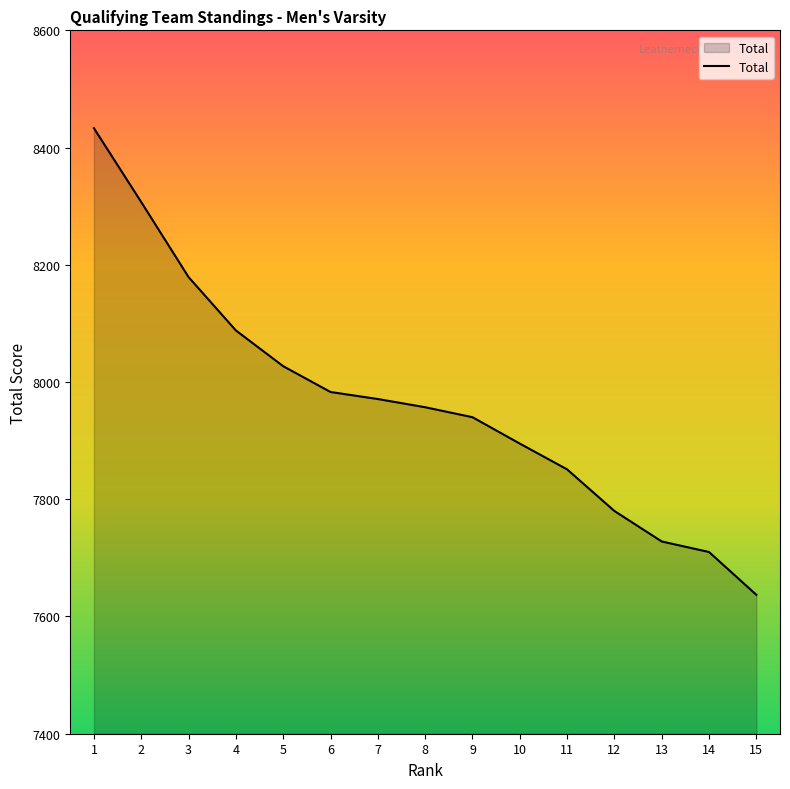

What is the greatest value displayed?

8433